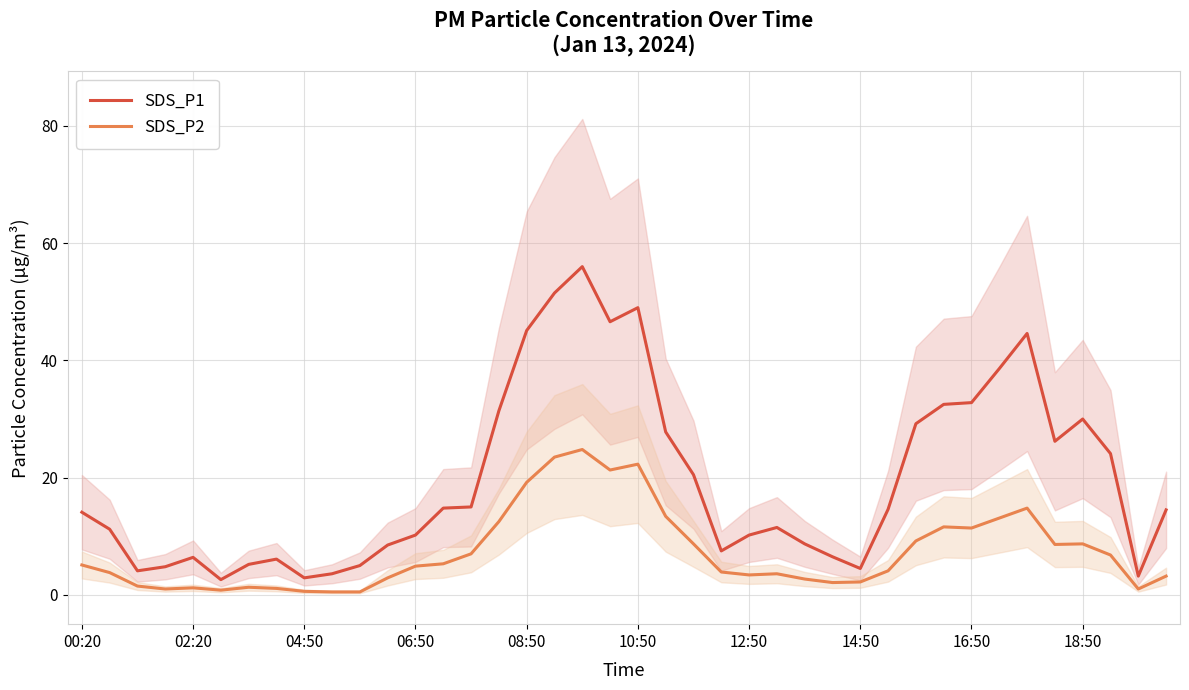

True or false: SDS_P2 and SDS_P1 cross at least once.

False